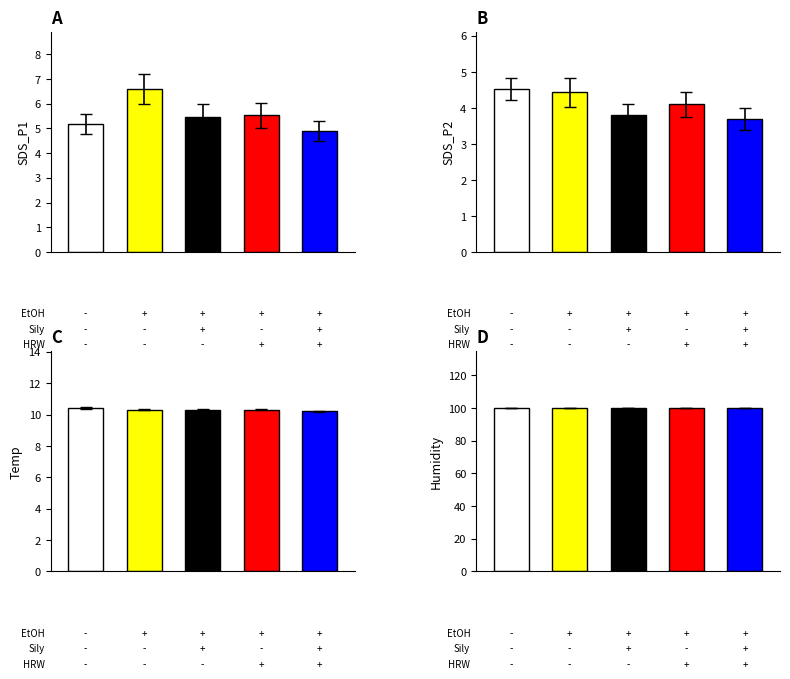

Is the value of SDS_P1 at 7 greater than the value of Temp at 16?

No